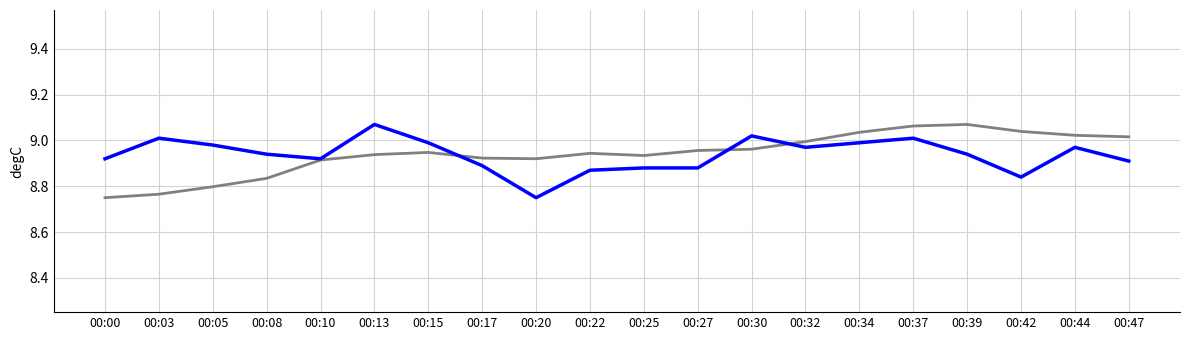

What is the total value across all series at 00:05?

17.8